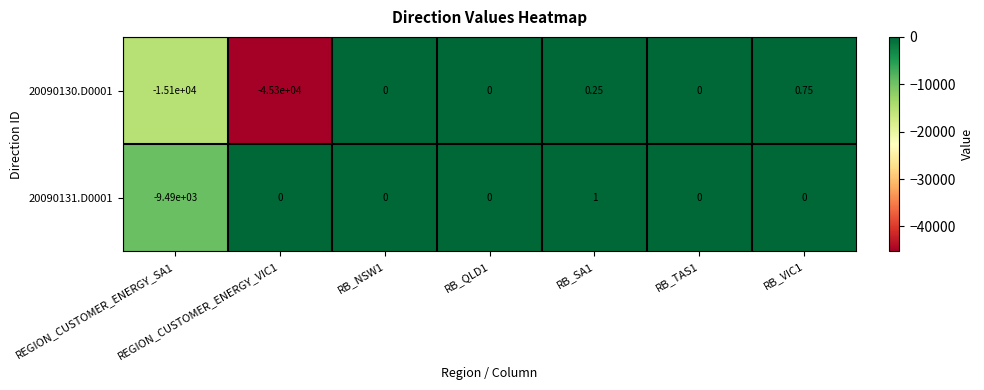

Which series has the largest range (max minus min)?

20090130.D0001